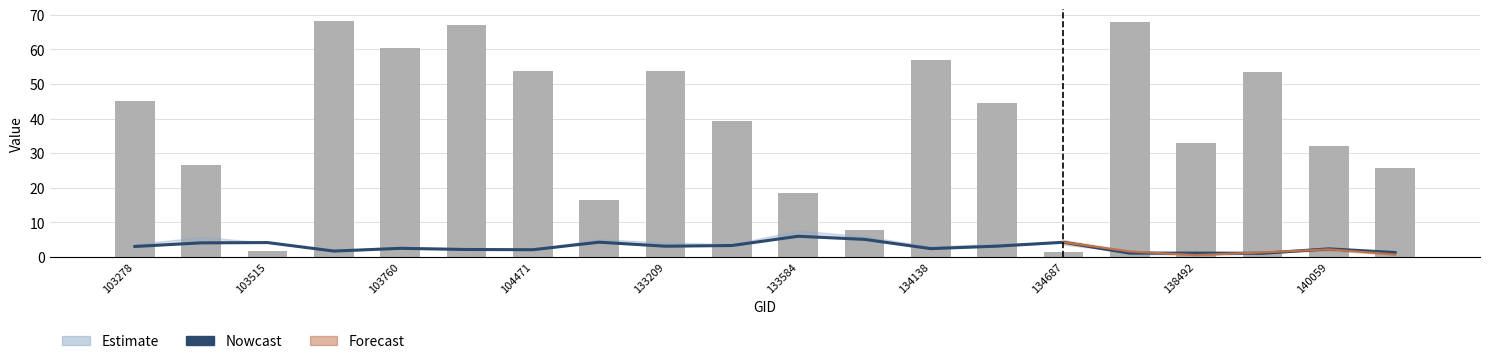

What is the sum of the rade9_aggzone_norm values at 140059 and 16?

4.4